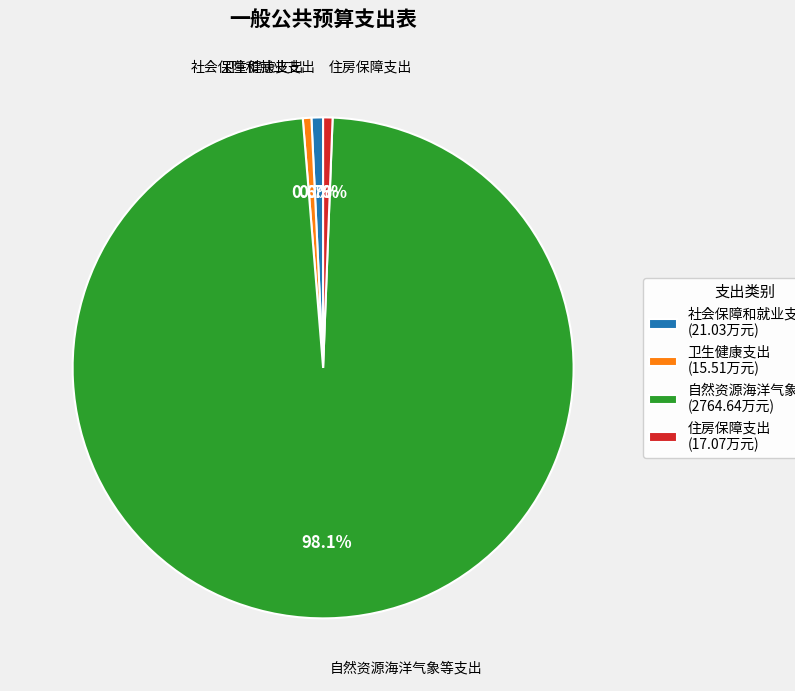

Which slice represents more than half of the pie?

自然资源海洋气象等支出